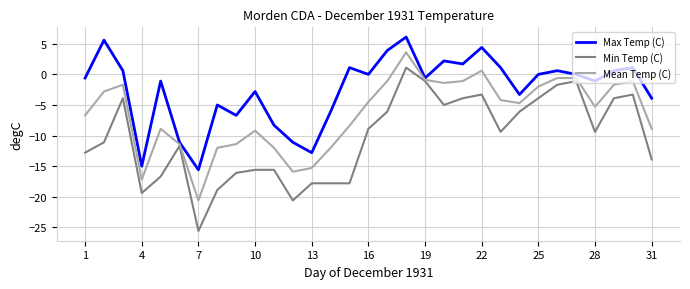

Which series has the largest range (max minus min)?

Min Temp (C)